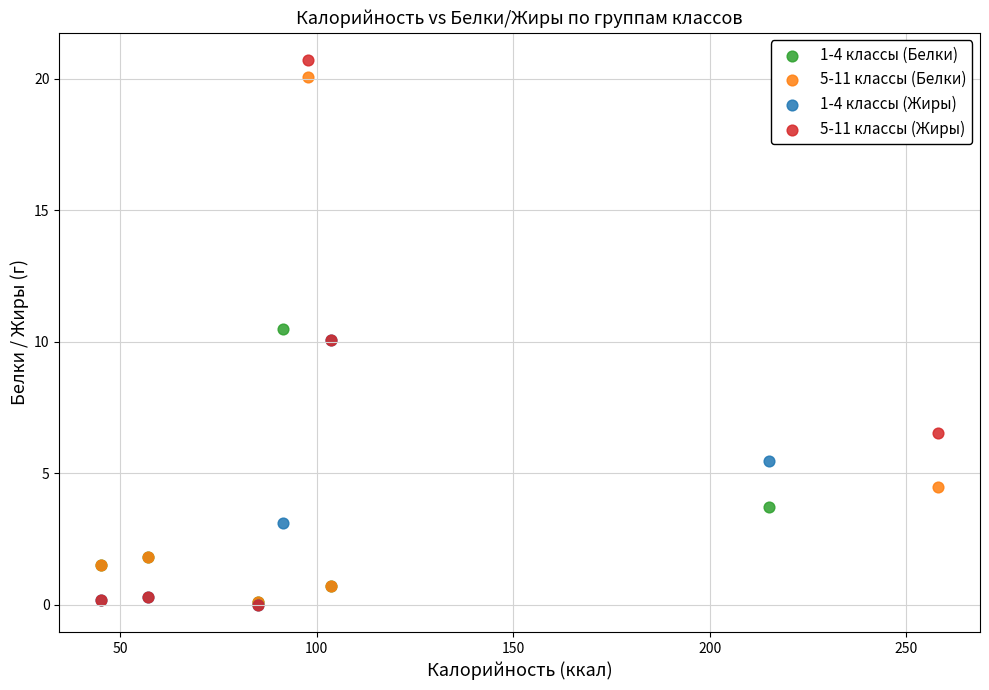

What are all the series names shown in the legend?

1-4 классы (Белки), 5-11 классы (Белки), 1-4 классы (Жиры), 5-11 классы (Жиры)